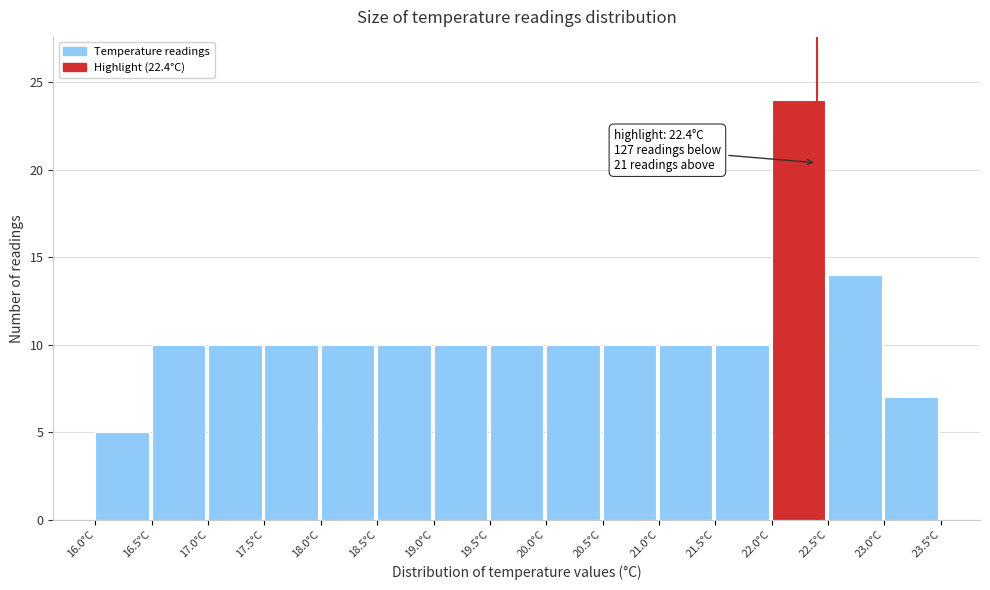

Over which range of the x-axis is the bar tallest?

22.0 to 22.5